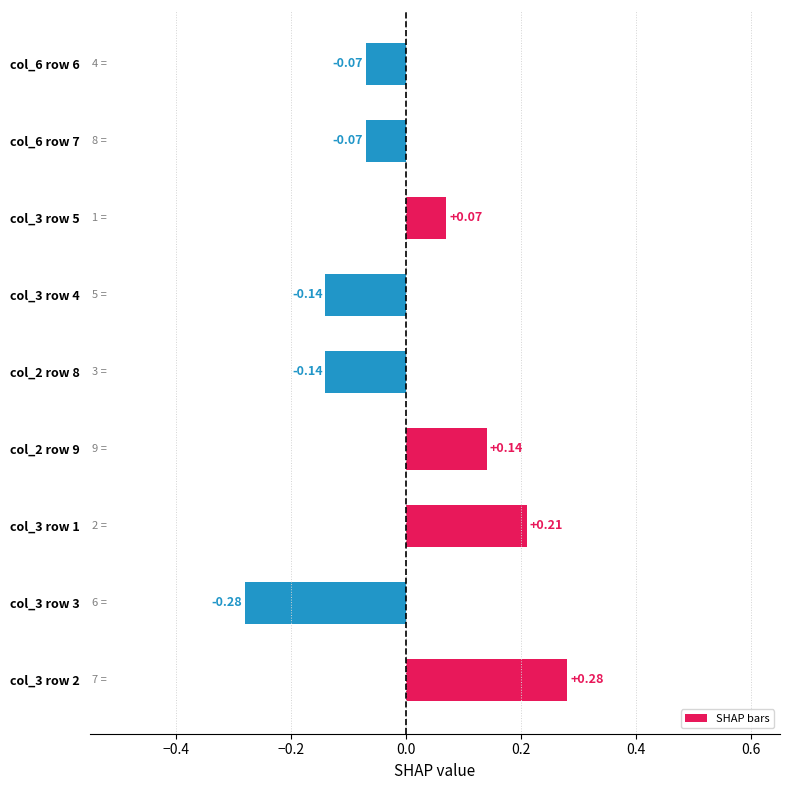

How many bars are there in total?

9